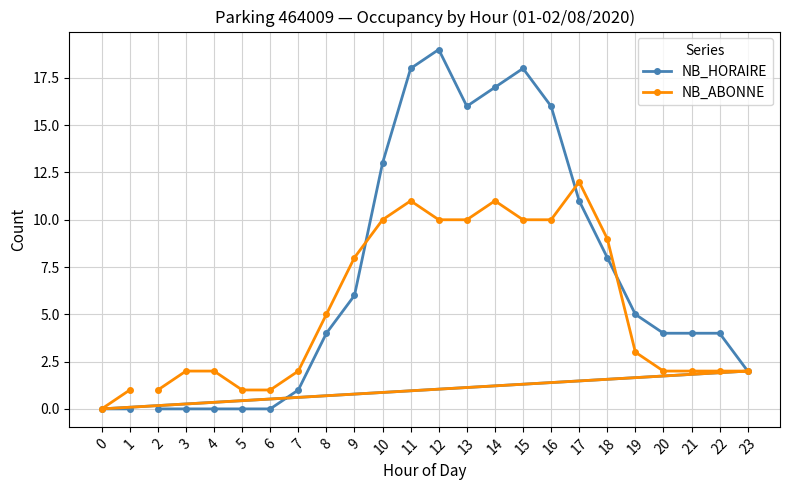

At how many categories does at least one series exceed 17?

3